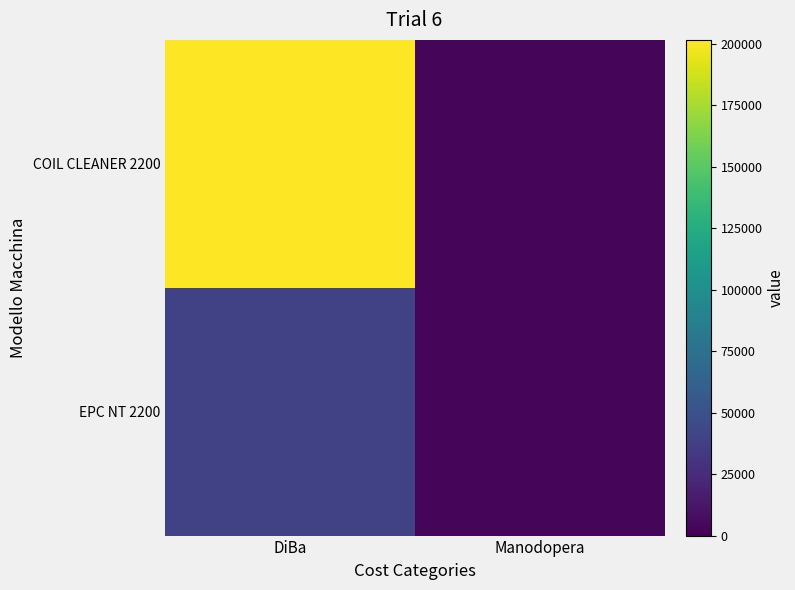

Reading left to right, list all the values displayed in this chart.

COIL CLEANER 2200: DiBa=201627.7	Manodopera=3500.0
EPC NT 2200: DiBa=39534.9	Manodopera=2500.0